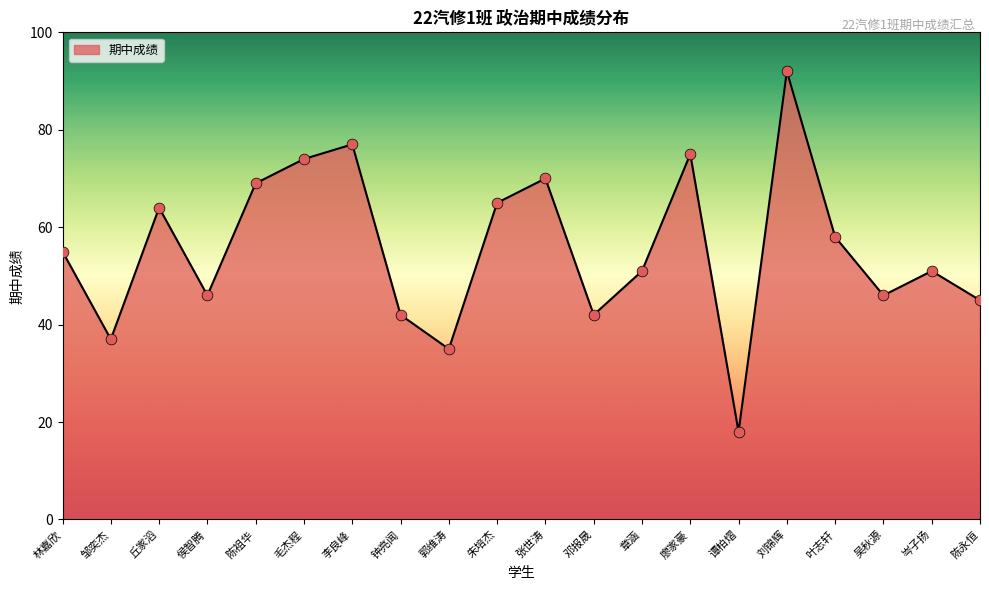

Between 岑子扬 and 谭柏熠, which is larger?

岑子扬